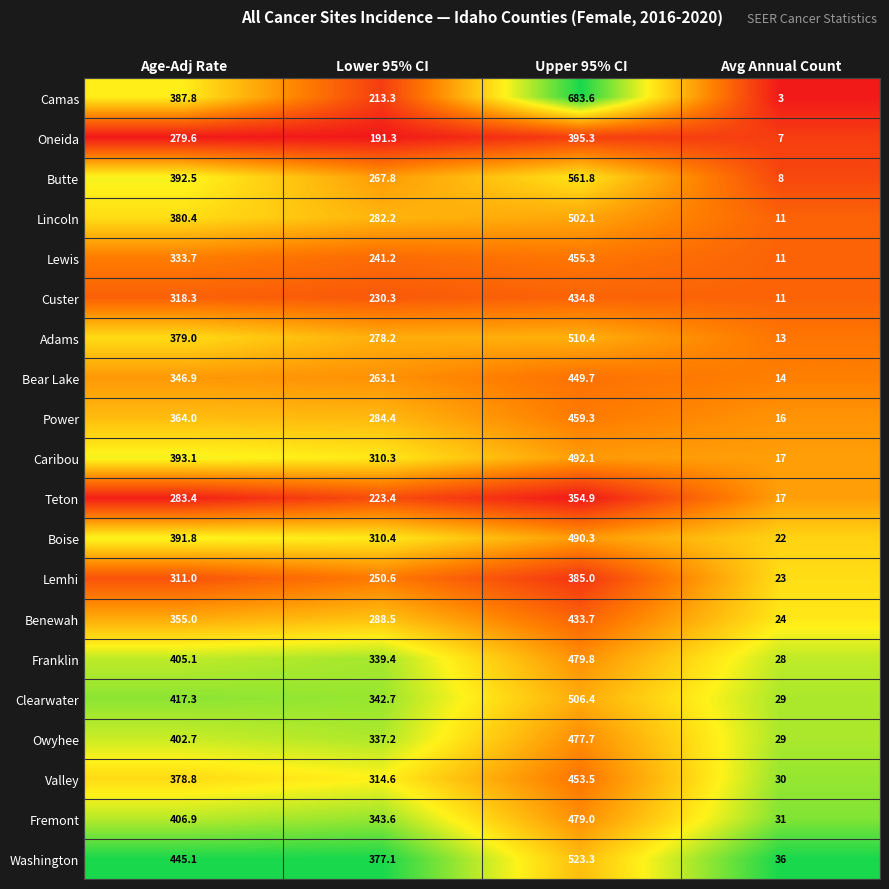

How many series are shown in this chart?

20